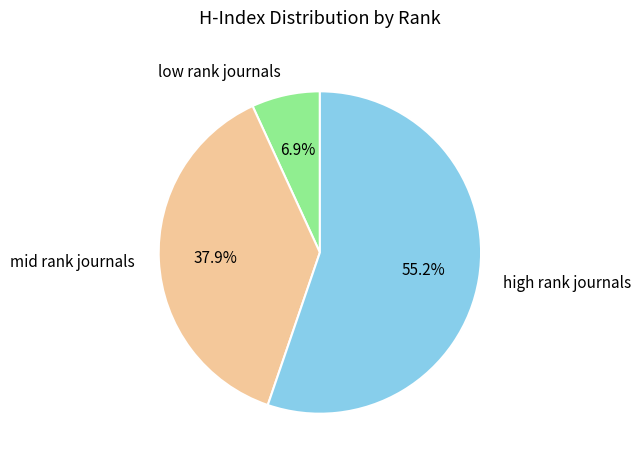

What is the ratio of the value at high rank journals to the value at mid rank journals?

1.5